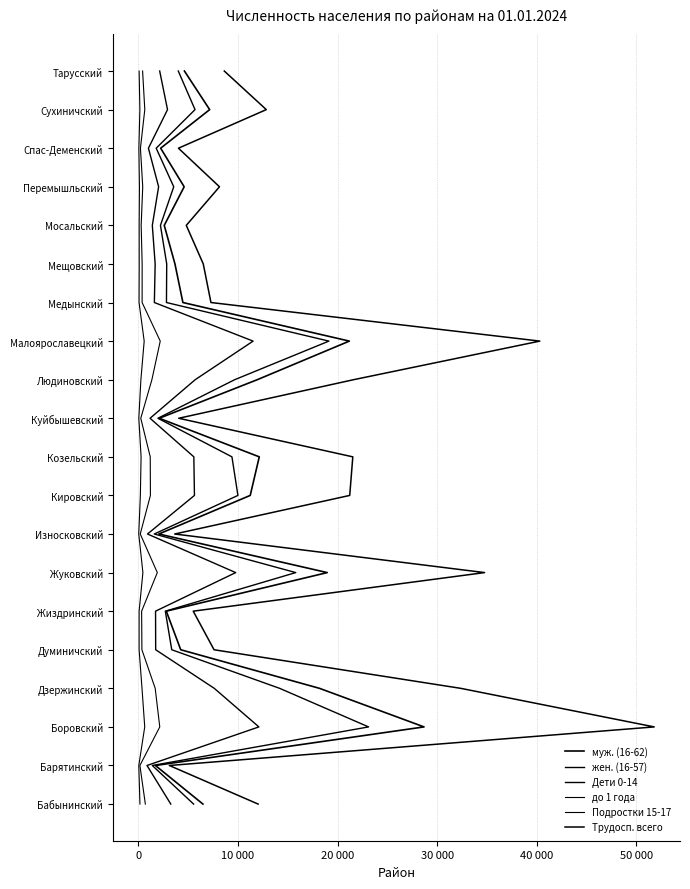

How many series are shown in this chart?

6